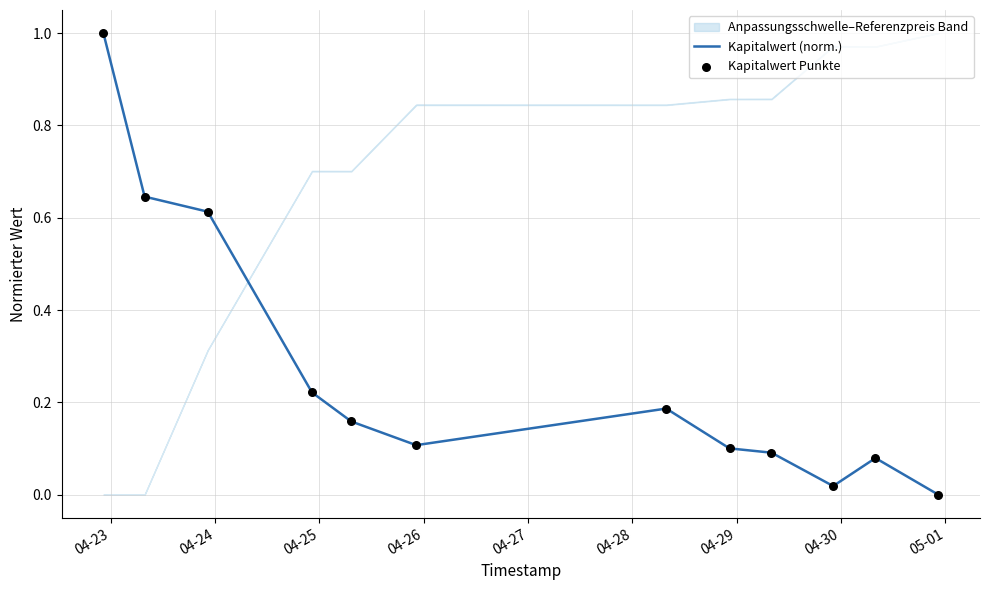

What is the total value across all series at 04-23?

2.0